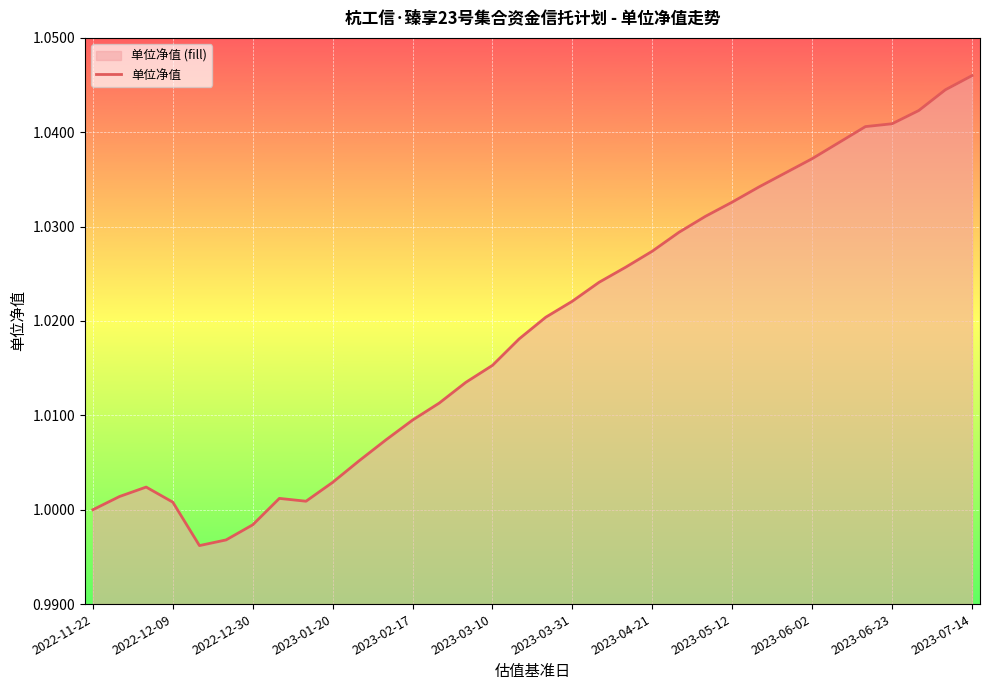

Reading left to right, transcribe all the data shown in this chart.

1.0	1.0	1.0	1.0	1.0	1.0	1.0	1.0	1.0	1.0	1.0	1.0	1.0	1.0	1.0	1.0	1.0	1.0	1.0	1.0	1.0	1.0	1.0	1.0	1.0	1.0	1.0	1.0	1.0	1.0	1.0	1.0	1.0	1.0